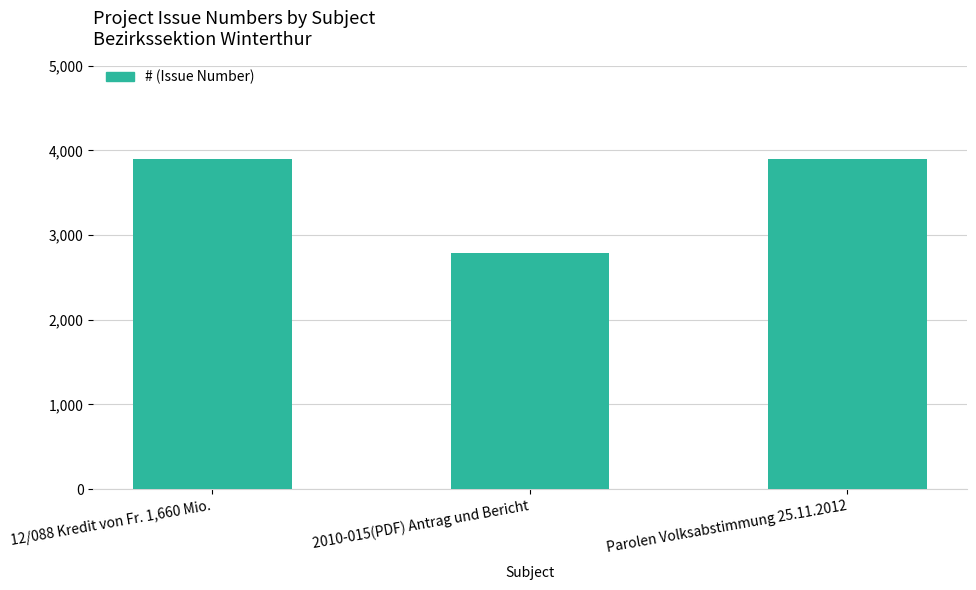

Which label corresponds to the smallest value in the chart?

2010-015(PDF) Antrag und Bericht